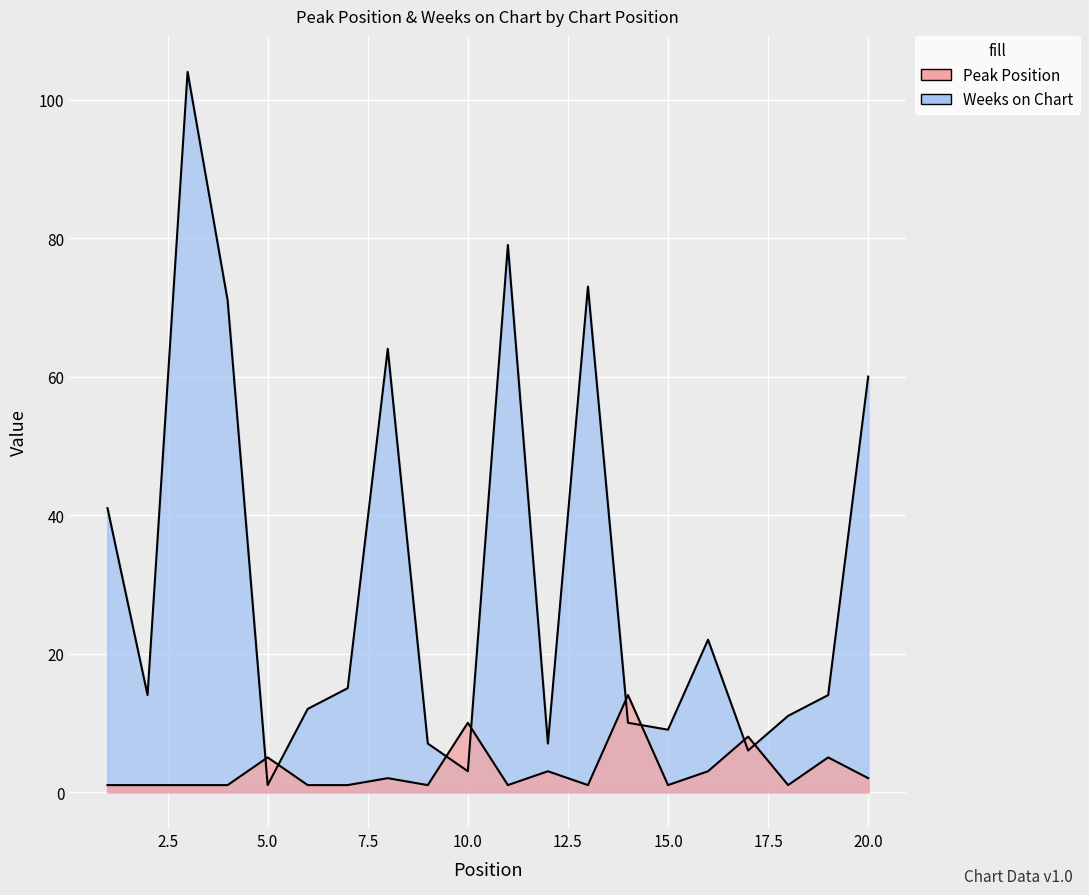

Reading right to left, extract all data points from this chart.

Peak Position: 20=2	19=5	18=1	17=8	16=3	15=1	14=14	13=1	12=3	11=1	10=10	9=1	8=2	7=1	6=1	5=5	4=1	3=1	2=1	1=1
Weeks on Chart: 20=60	19=14	18=11	17=6	16=22	15=9	14=10	13=73	12=7	11=79	10=3	9=7	8=64	7=15	6=12	5=1	4=71	3=104	2=14	1=41